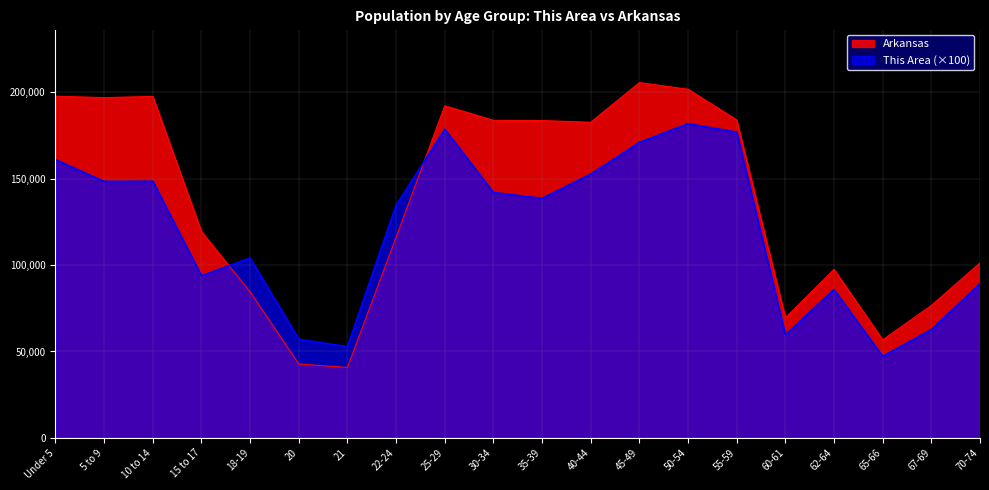

What are all the series names shown in the legend?

Arkansas, This Area (×100)